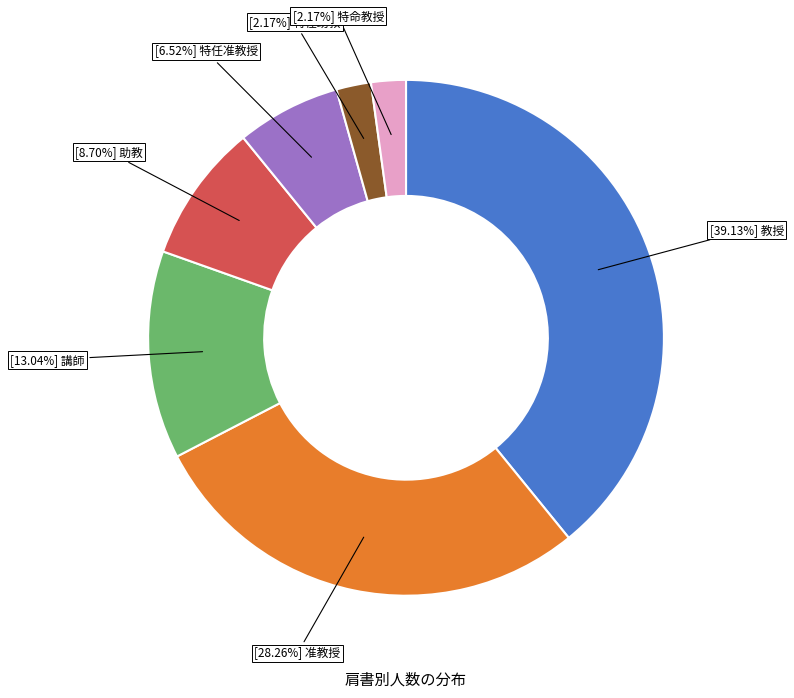

Does any single category account for the majority?

No